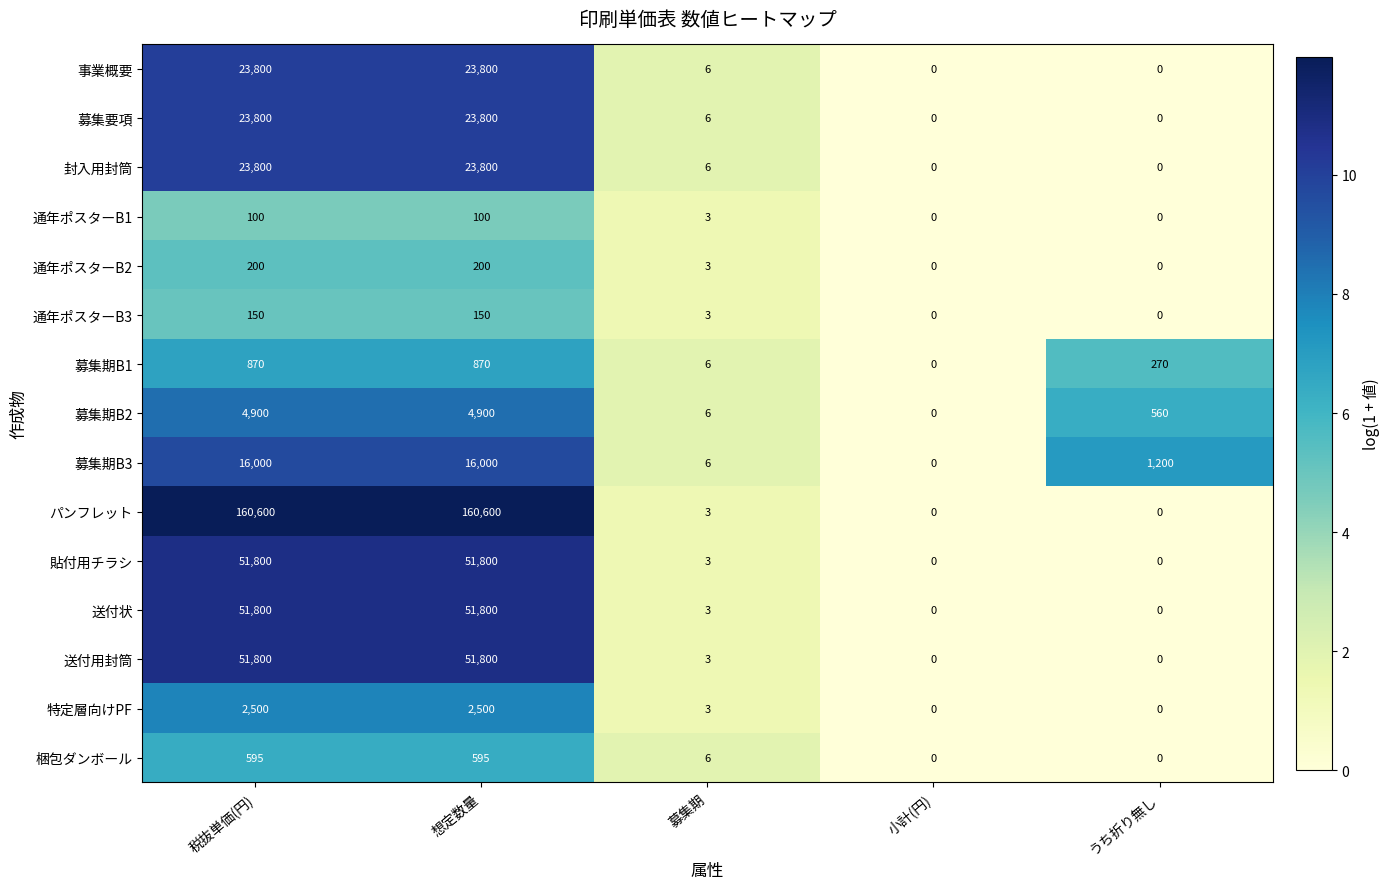

What is the approximate value of 通年ポスターB2 at 想定数量?

200